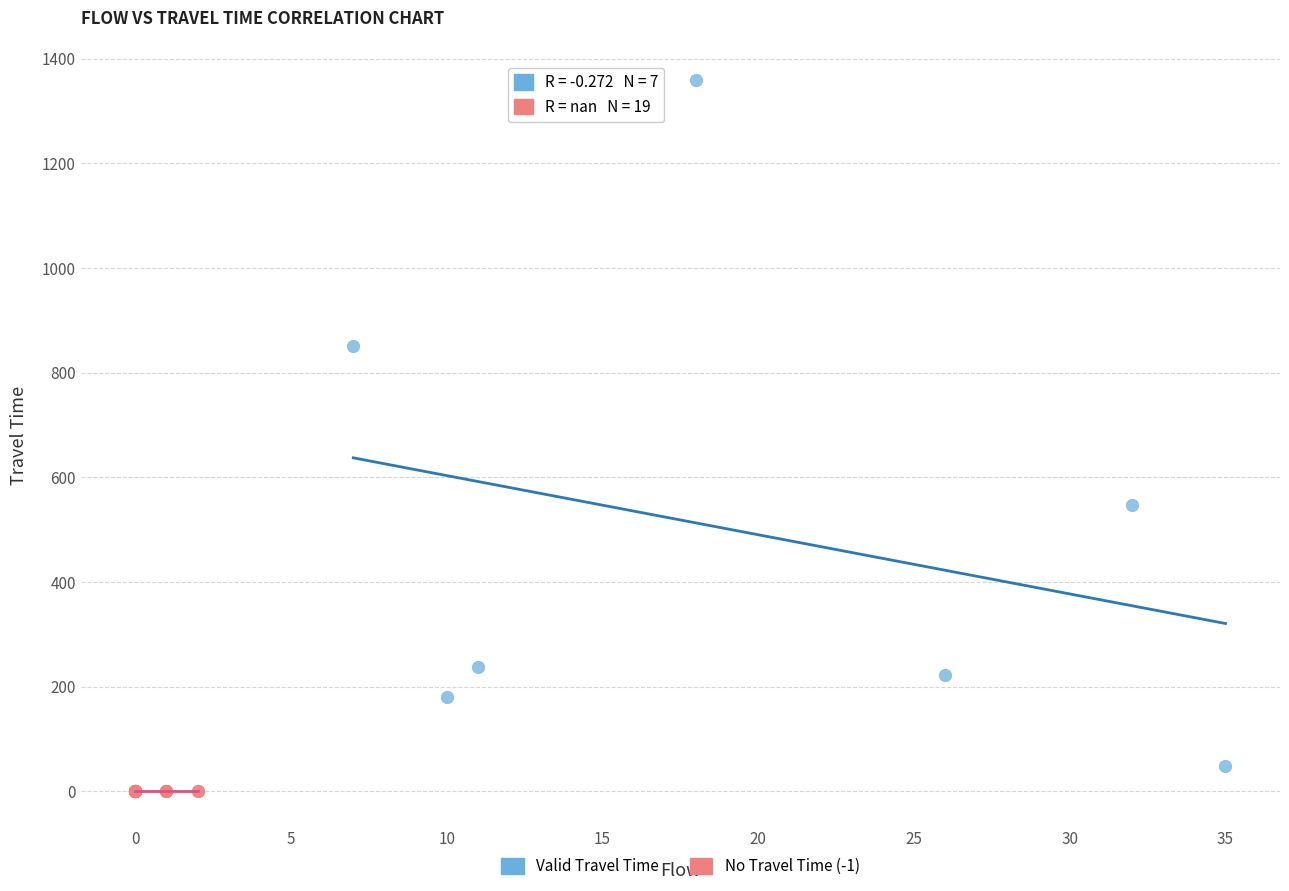

Which series reaches the maximum Y coordinate?

Valid Travel Time